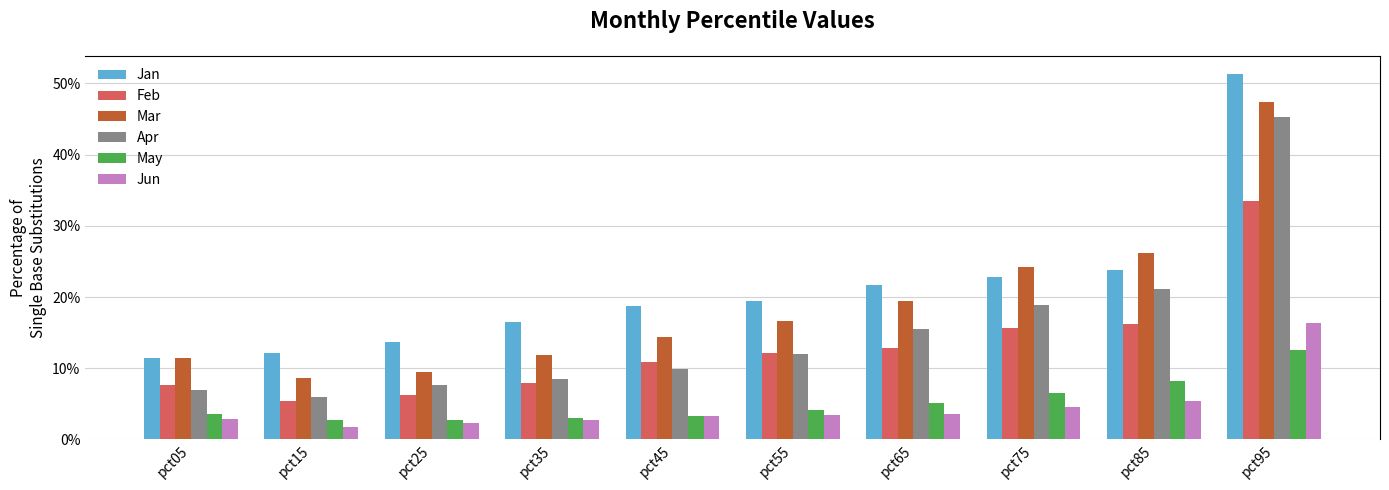

What are all the series names shown in the legend?

Jan, Feb, Mar, Apr, May, Jun